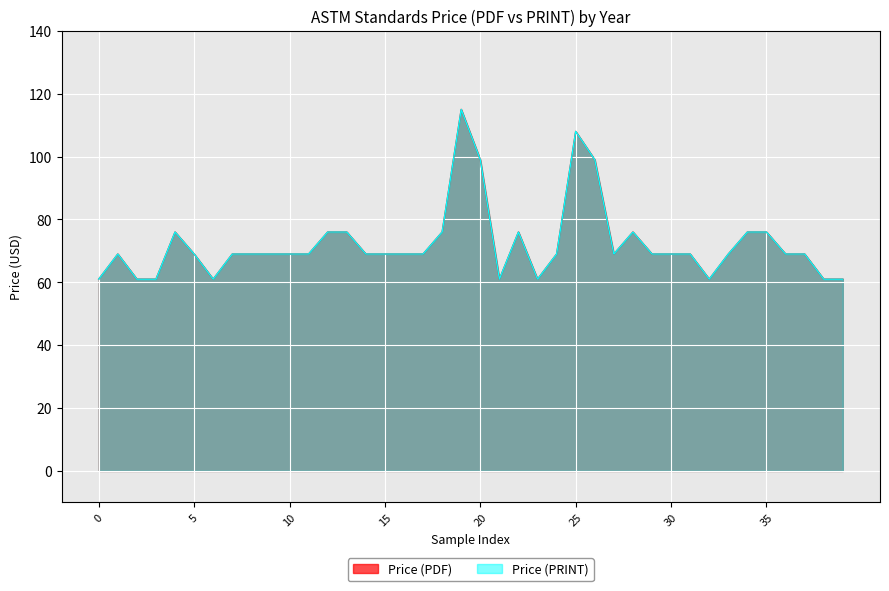

What is the difference between the maximum and minimum values in the Price (PDF) series?

54